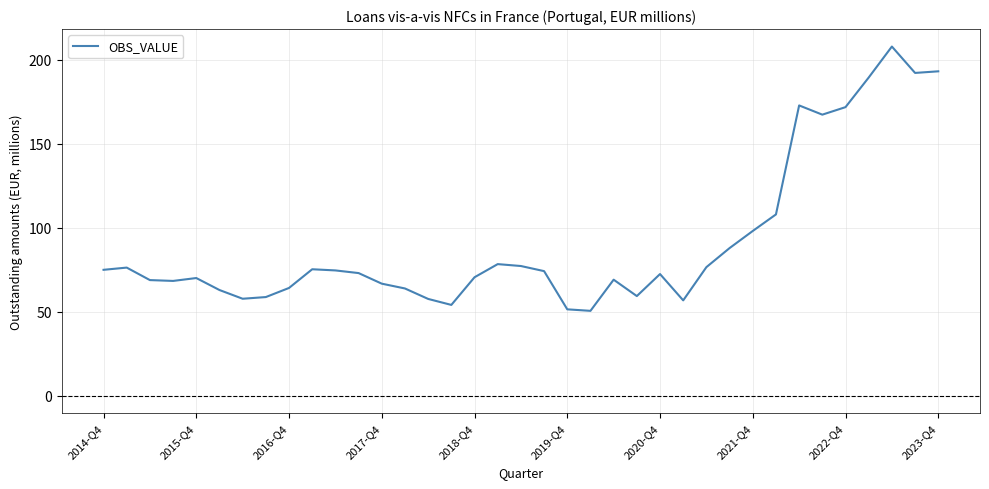

What is the difference between the maximum and minimum values?

157.2